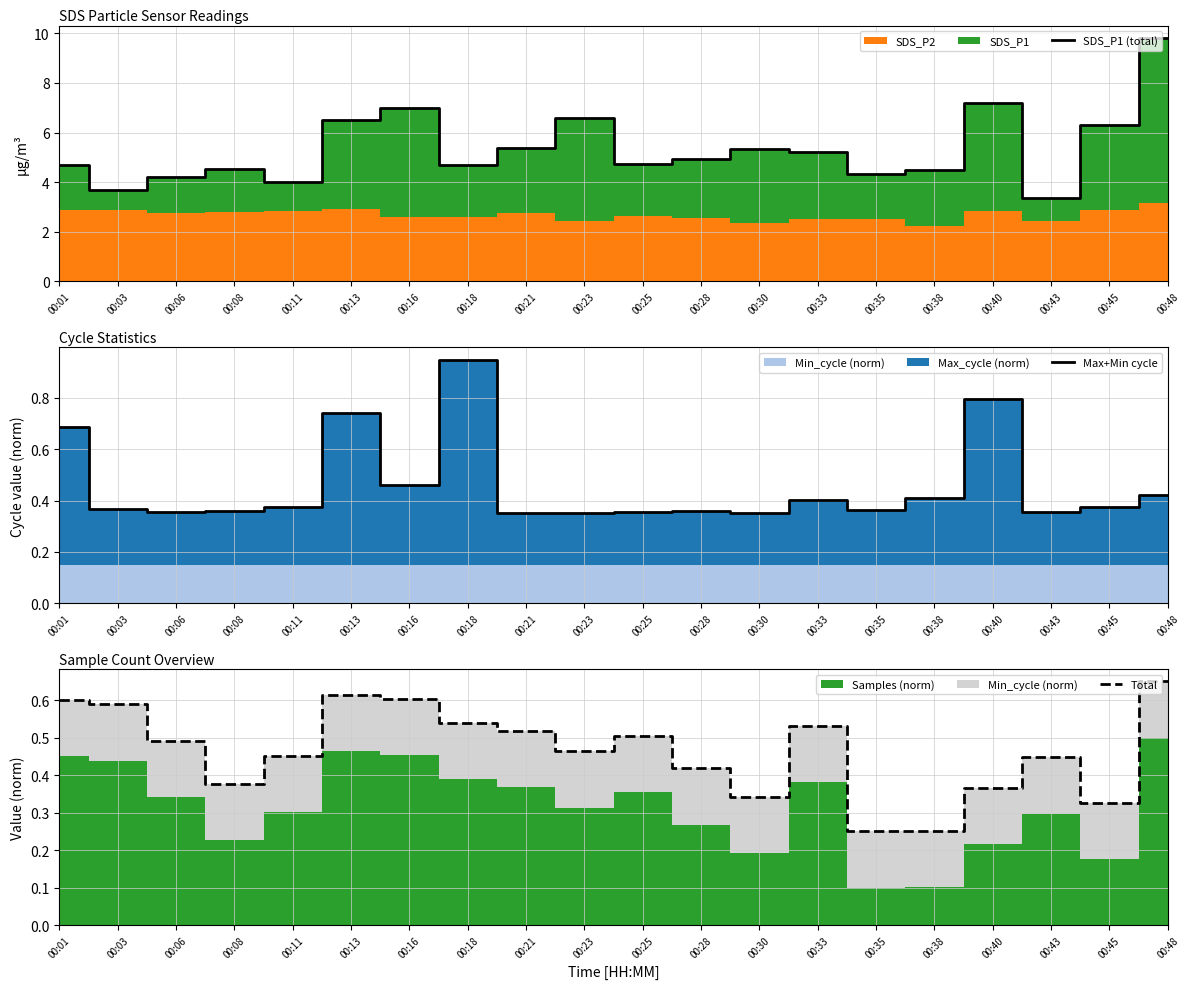

Rank the categories by Total value from highest to lowest.

00:48, 00:13, 00:16, 00:01, 00:03, 00:18, 00:33, 00:21, 00:25, 00:06, 00:23, 00:11, 00:43, 00:28, 00:08, 00:40, 00:30, 00:45, 00:38, 00:35